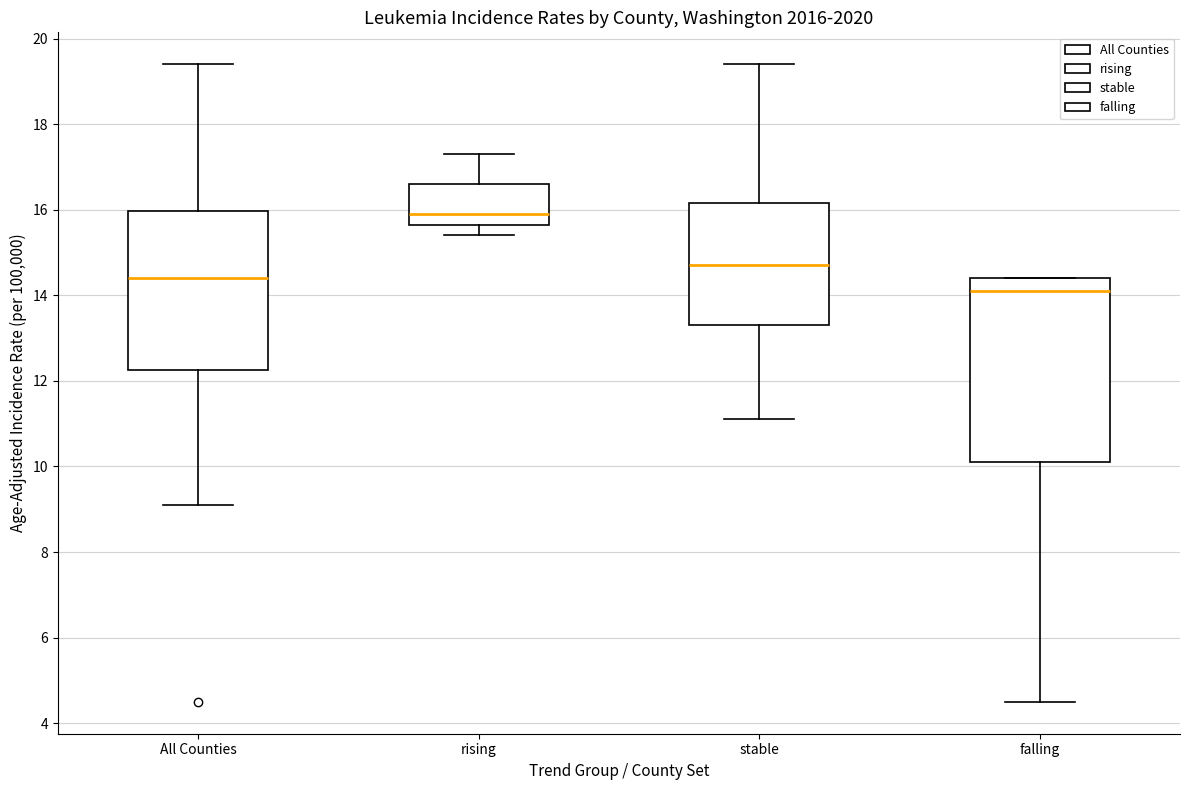

Reading left to right, transcribe this box plot: for each box, give where its median line is, the range the box spans, and where its two whiskers end, as read against the y-axis. The values are not printed on the chart, so give them approximately, as read against the axis.

All Counties: median 14.4, box 12.2 to 16.0, whiskers 9.2 to 19.4
rising: median 16.0, box 15.6 to 16.6, whiskers 15.4 to 17.4
stable: median 14.8, box 13.4 to 16.2, whiskers 11.2 to 19.4
falling: median 14.2, box 10.2 to 14.4, whiskers 4.6 to 14.4